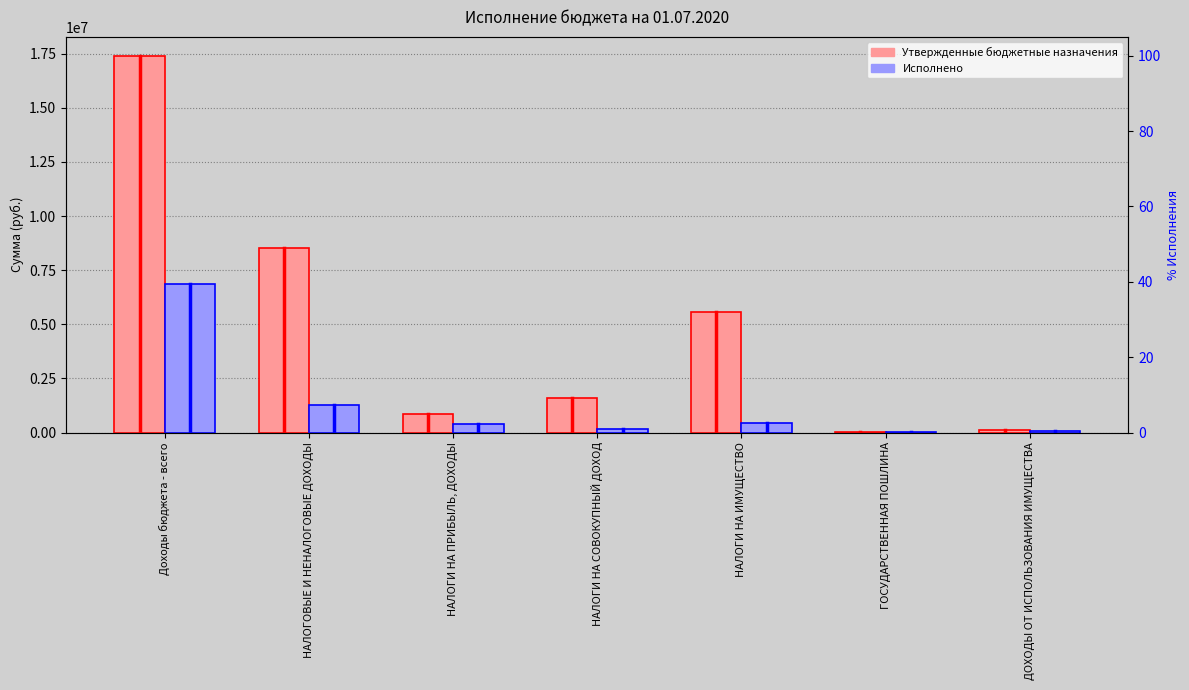

What is the label of the 5th bar from the right?

НАЛОГИ НА ПРИБЫЛЬ, ДОХОДЫ